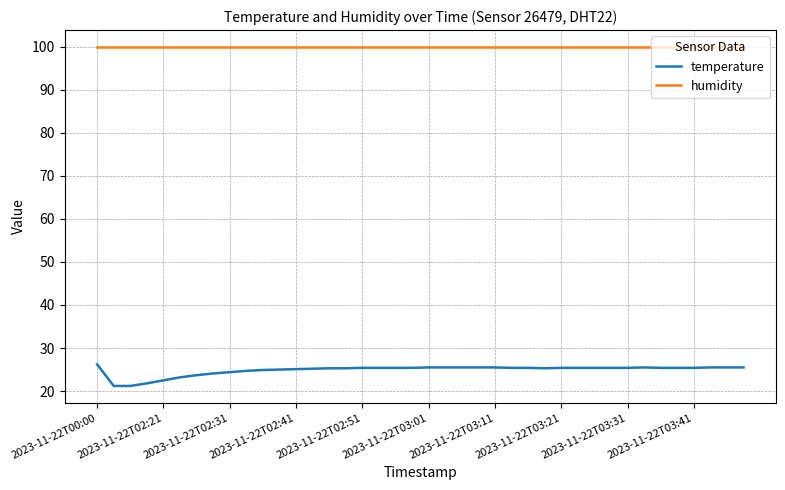

Which series has the largest total across all categories?

humidity